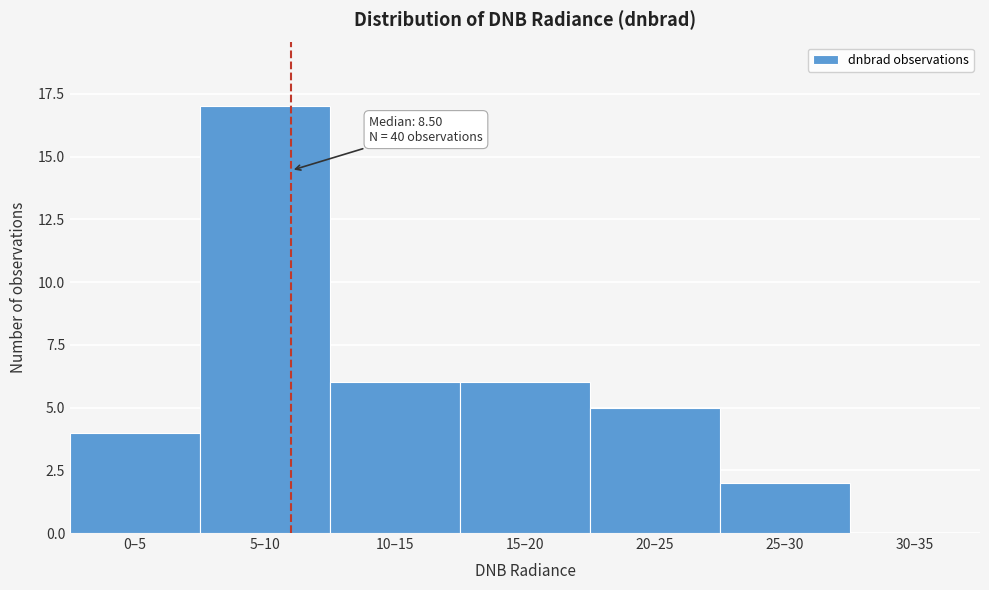

Which category has the highest value across all series?

5–10